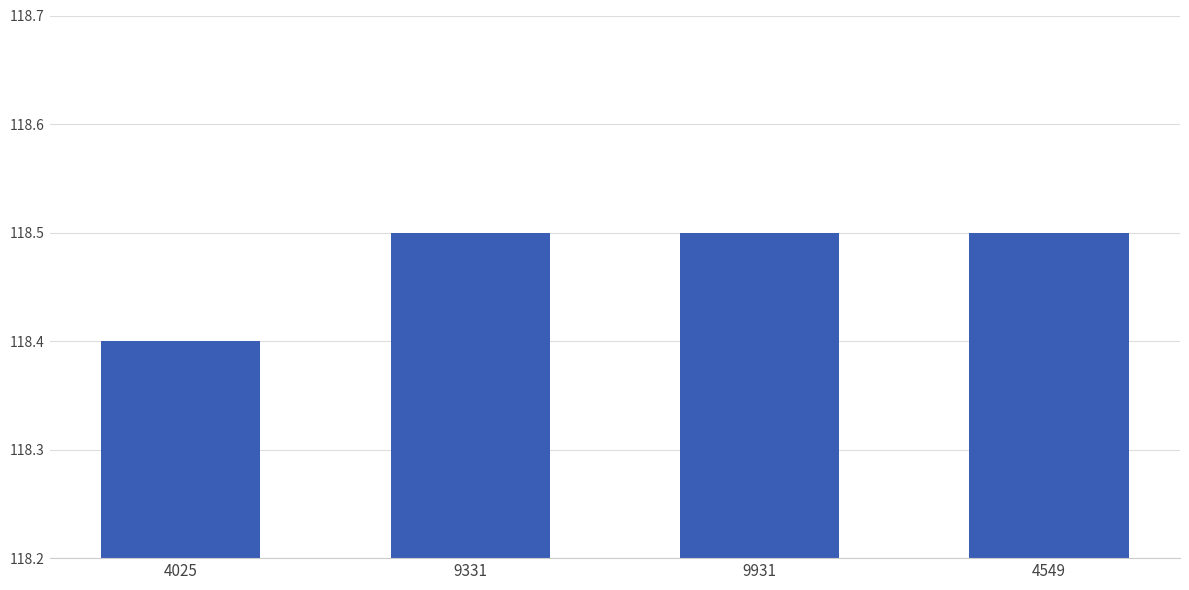

What is the change in value from 4025 to 9331?

+0.1